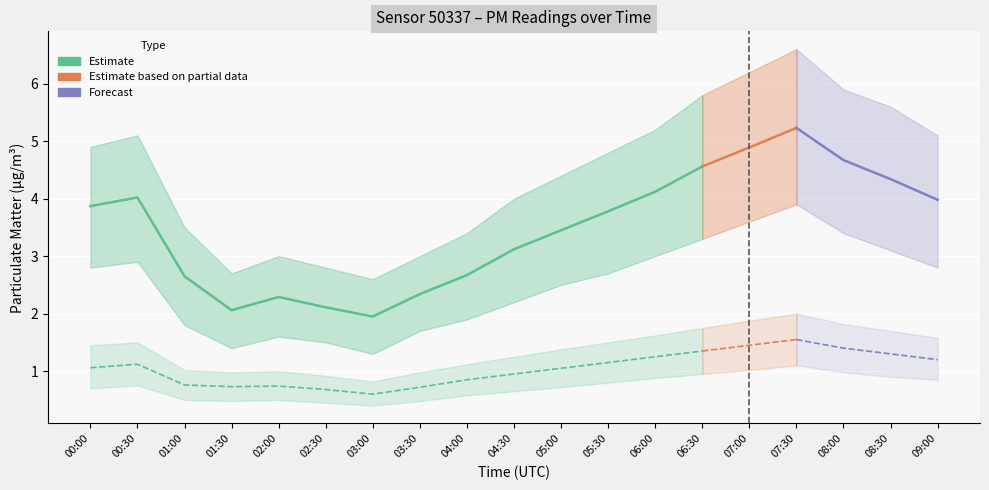

At which category does the chart reach its minimum across all series?

03:00